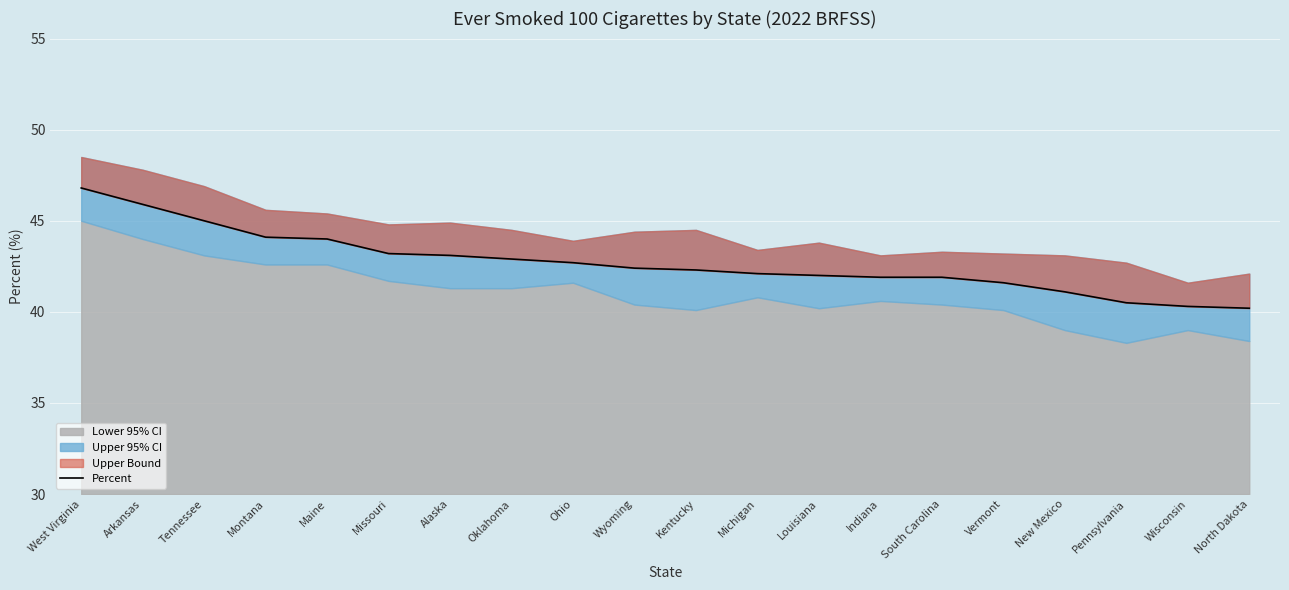

Rank the categories by value from lowest to highest.

North Dakota, Wisconsin, Pennsylvania, New Mexico, Vermont, Indiana, South Carolina, Louisiana, Michigan, Kentucky, Wyoming, Ohio, Oklahoma, Alaska, Missouri, Maine, Montana, Tennessee, Arkansas, West Virginia